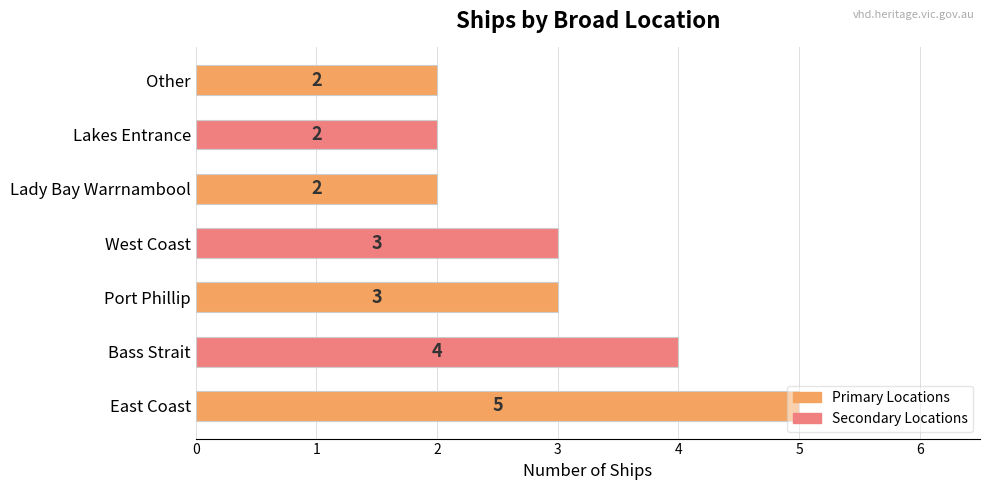

Which category has the highest value across all series?

East Coast